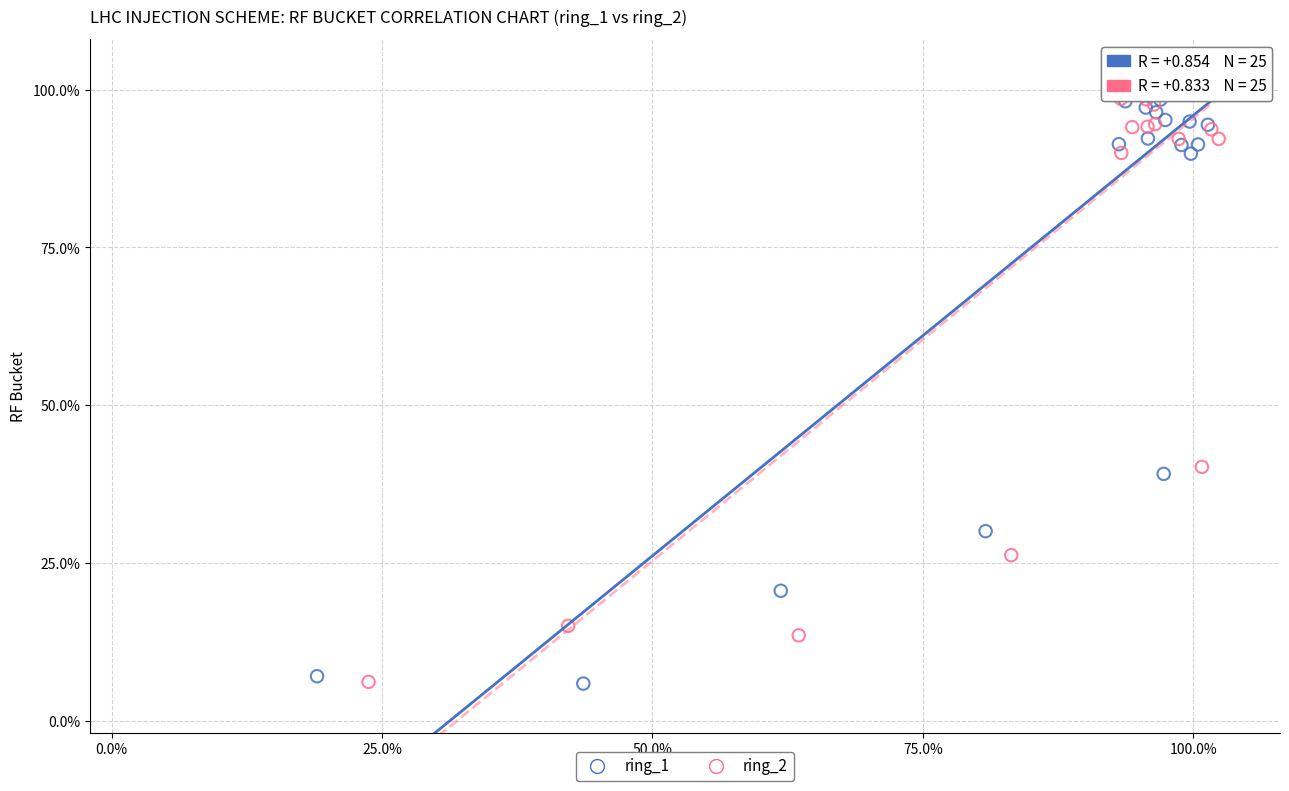

Which series contains the highest Y value?

ring_1